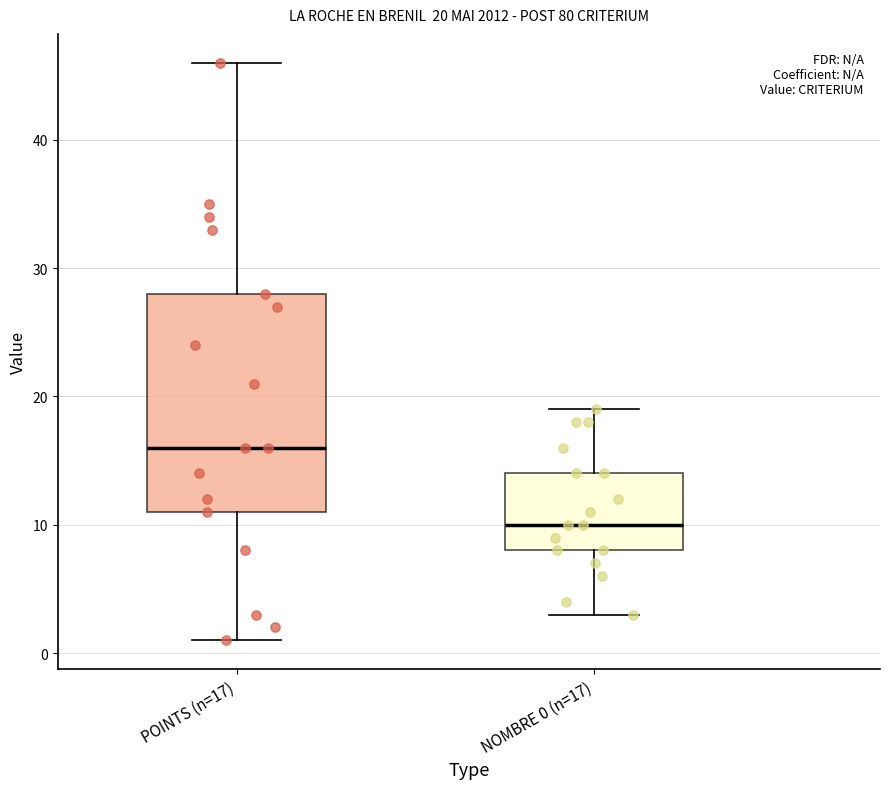

Which box is the tallest, from its lower edge to its upper edge?

POINTS (n=17)